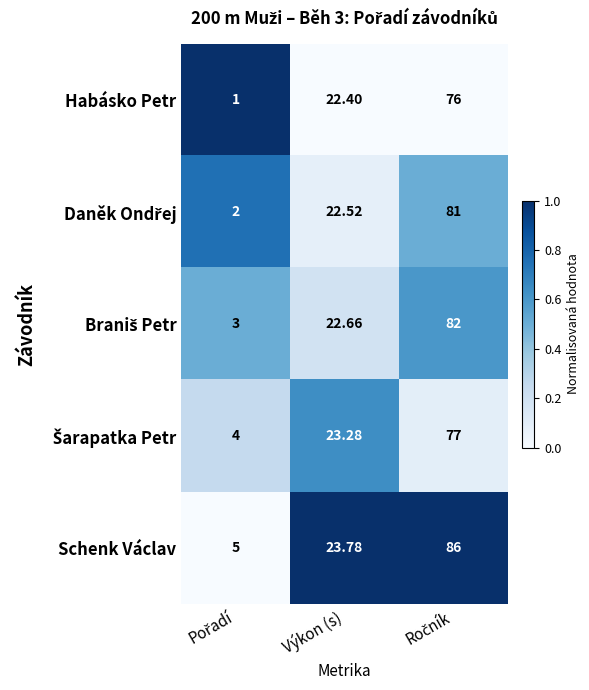

Where does the Schenk Václav series first go above 23?

Výkon (s)